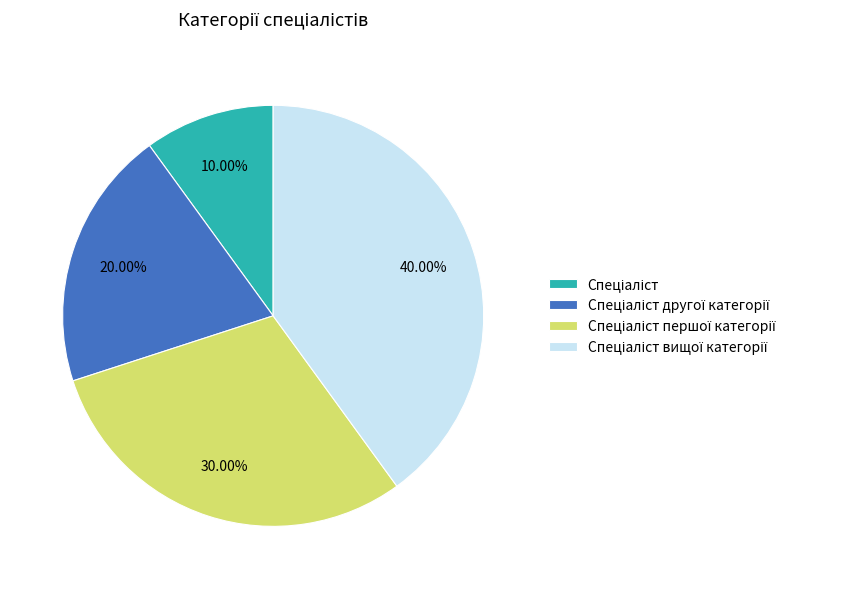

Is there a majority slice in this chart?

No